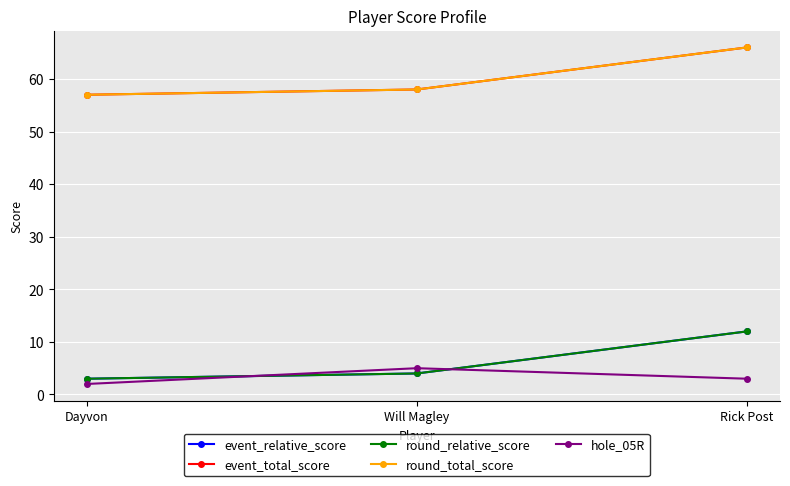

How many lines are shown in the chart?

5